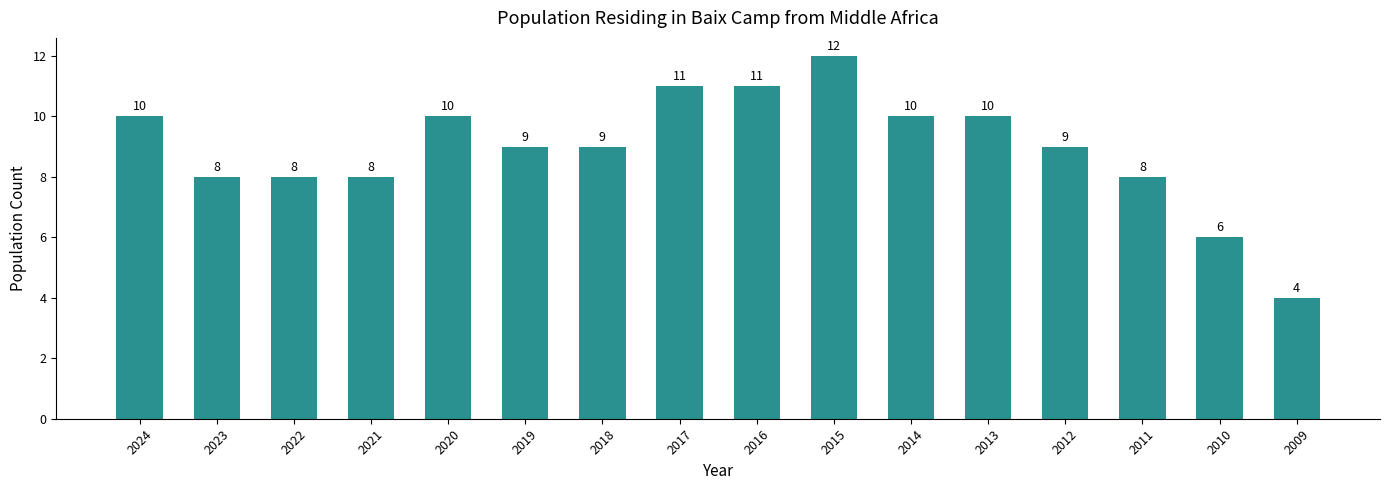

Are the bars horizontal?

No